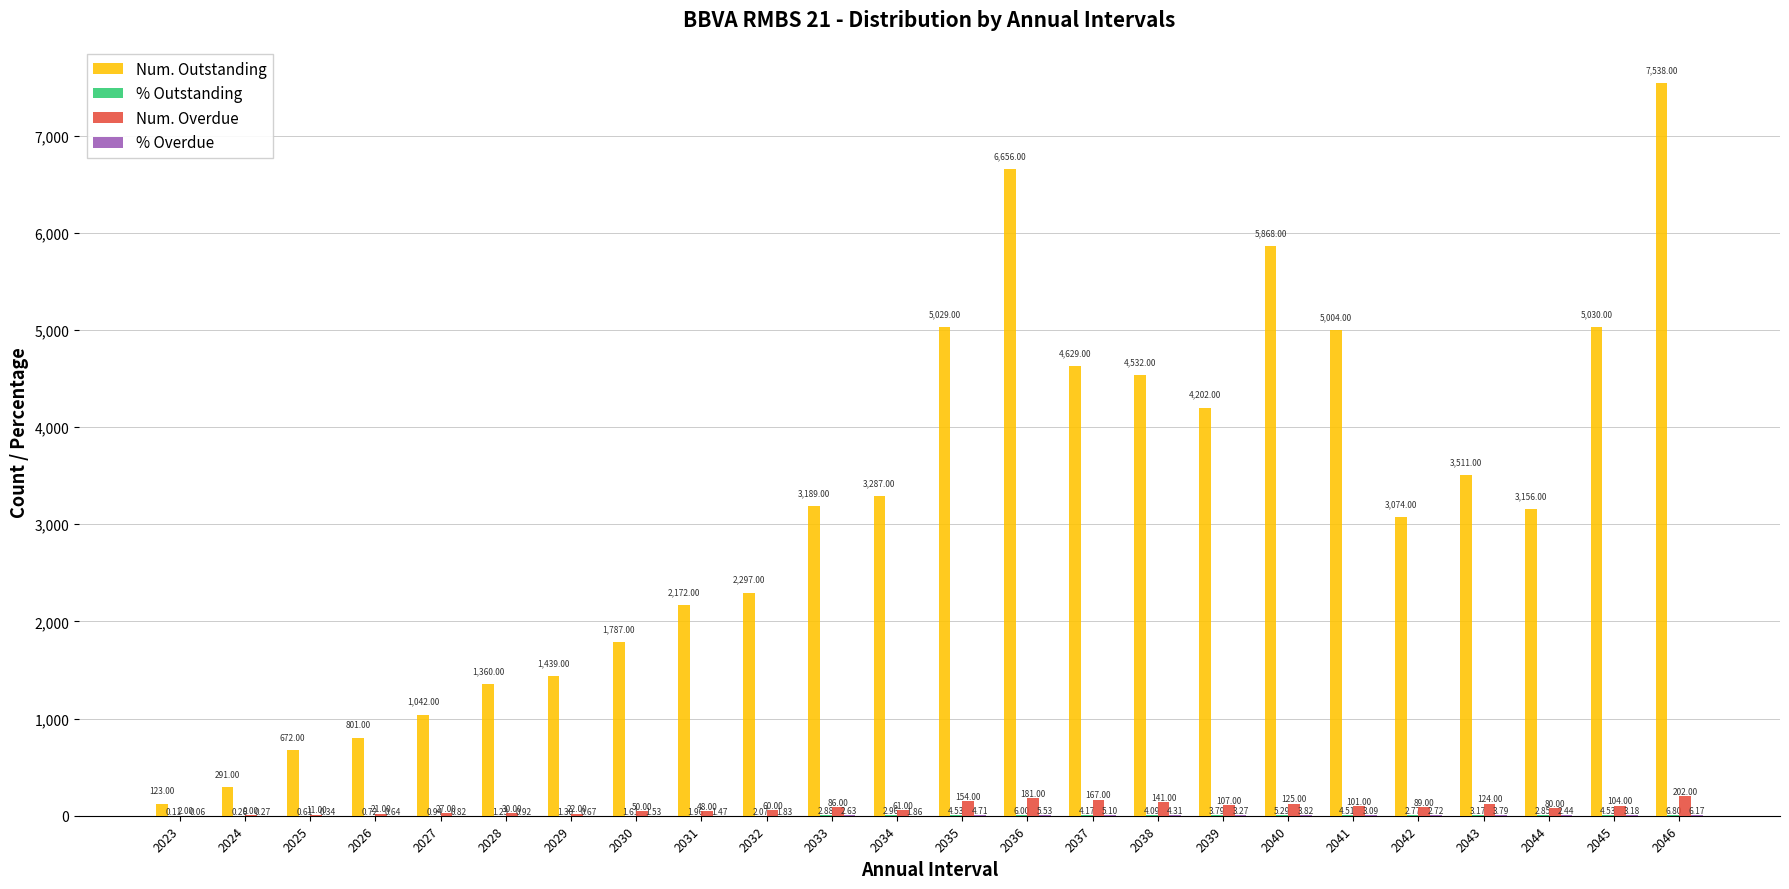

Is it true that Num. Outstanding equals 2541.7 at 2038?

False